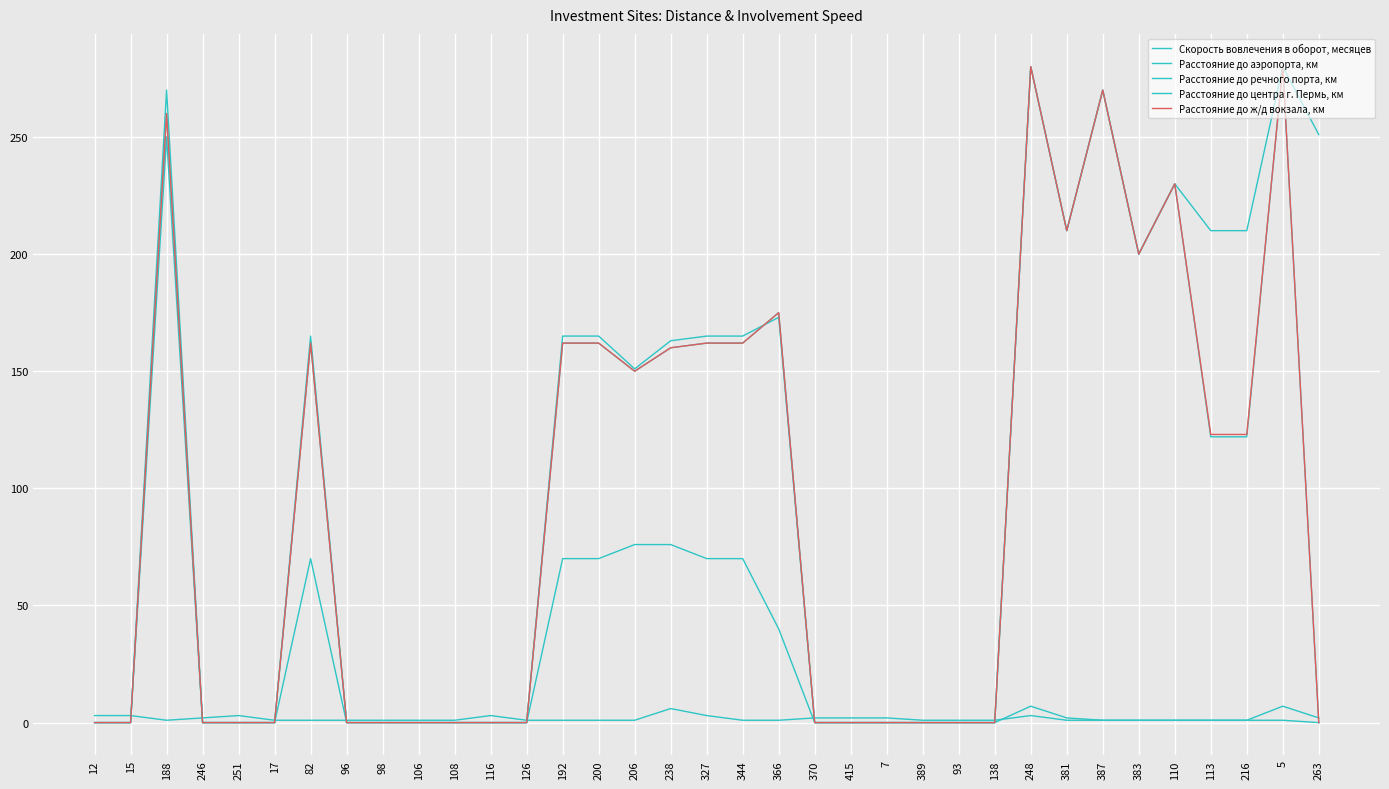

At which label does Расстояние до речного порта, км reach its peak?

248